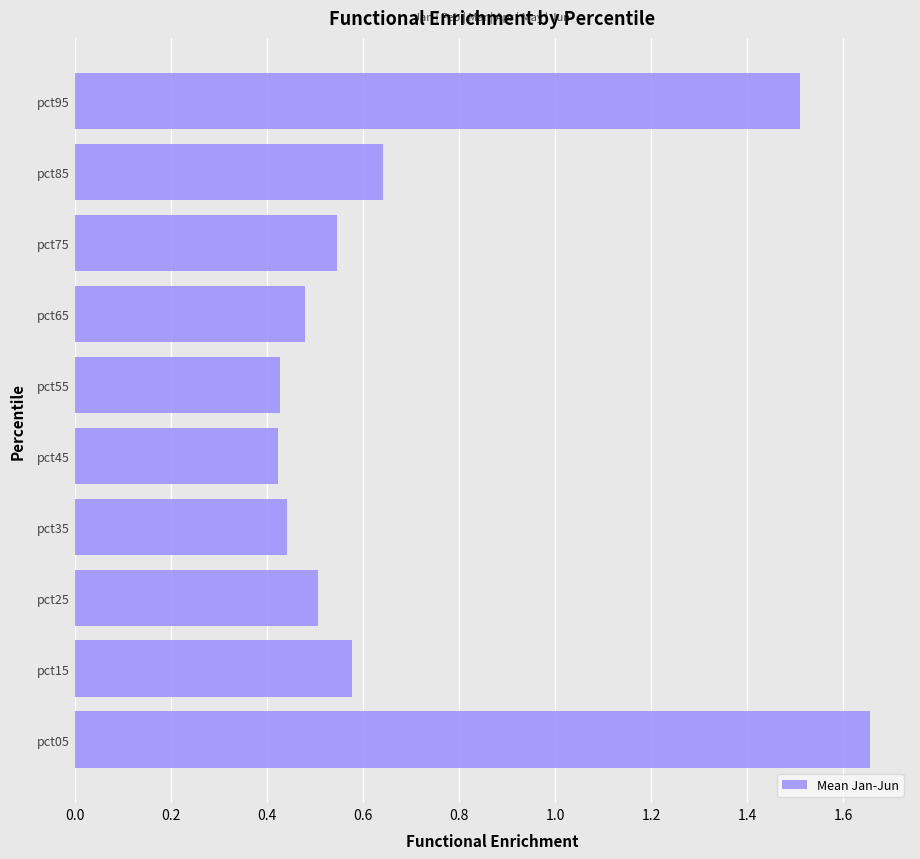

What is the change in value from pct65 to pct95?

+1.0